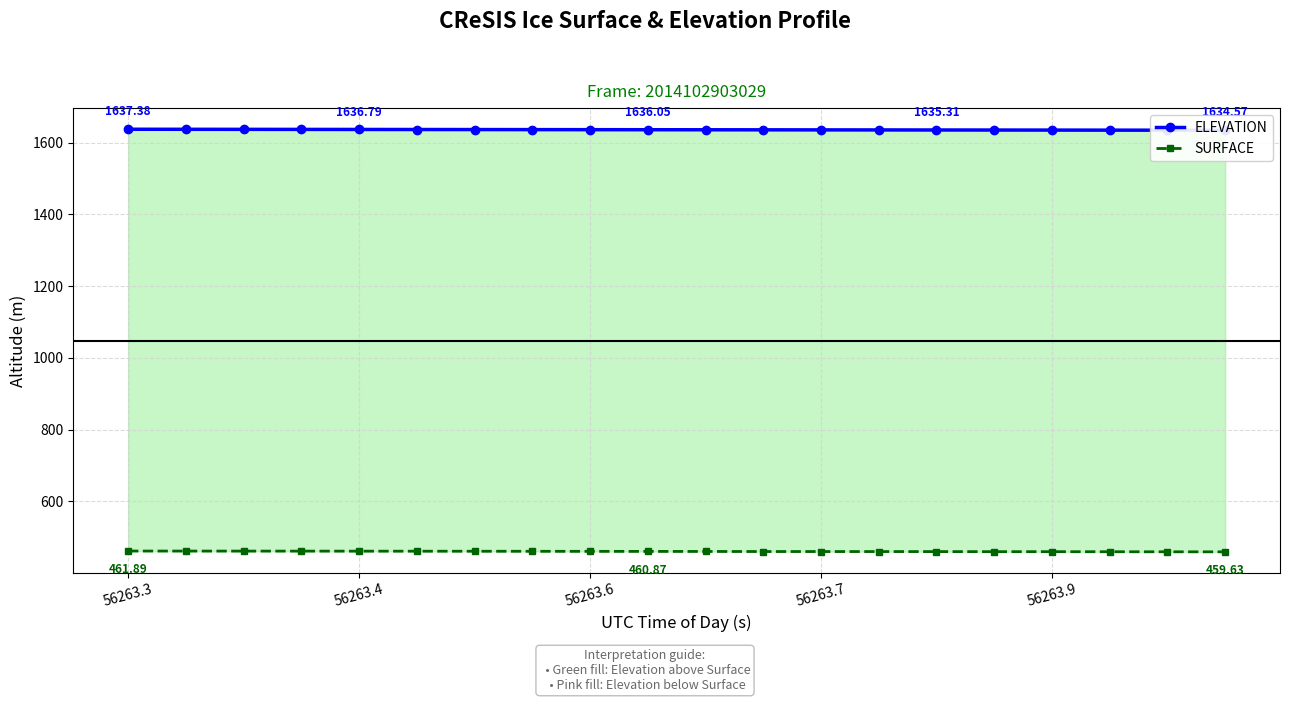

Which series changed the most between 13 and 15?

ELEVATION